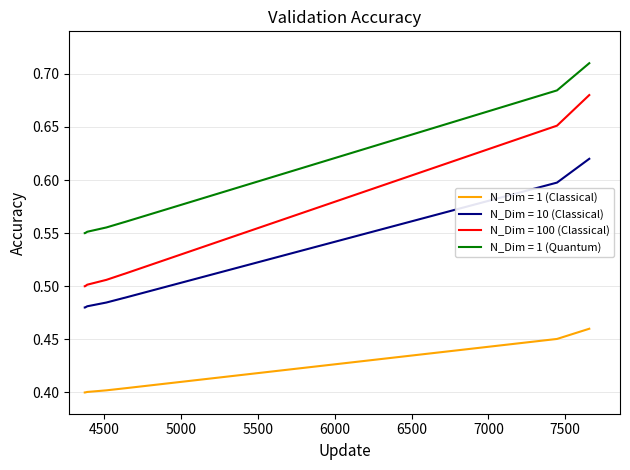

True or false: N_Dim = 1 (Classical) and N_Dim = 10 (Classical) intersect in this chart.

False